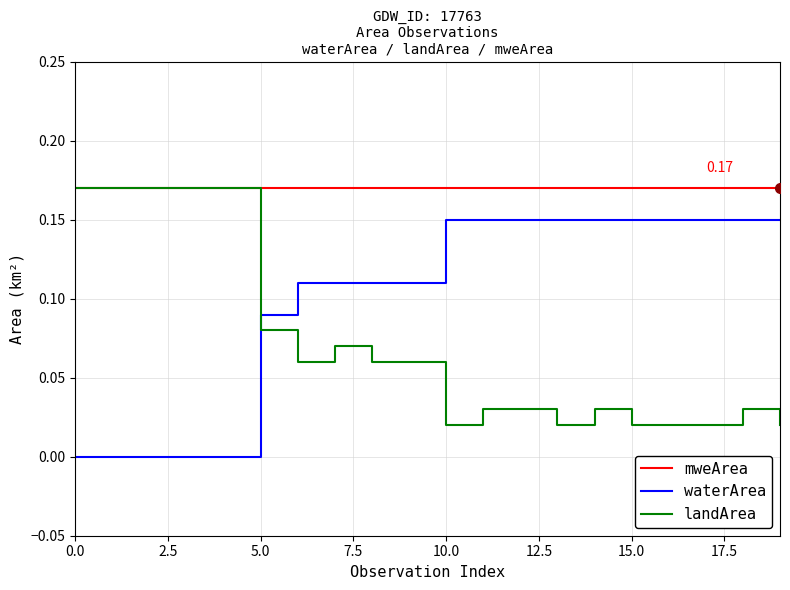

At how many categories does at least one series exceed 0?

20